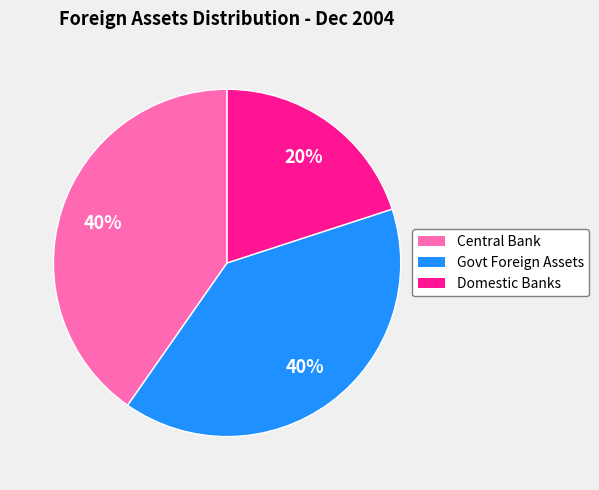

To the nearest percent, what is the difference between the largest and smallest slice percentages?

20%